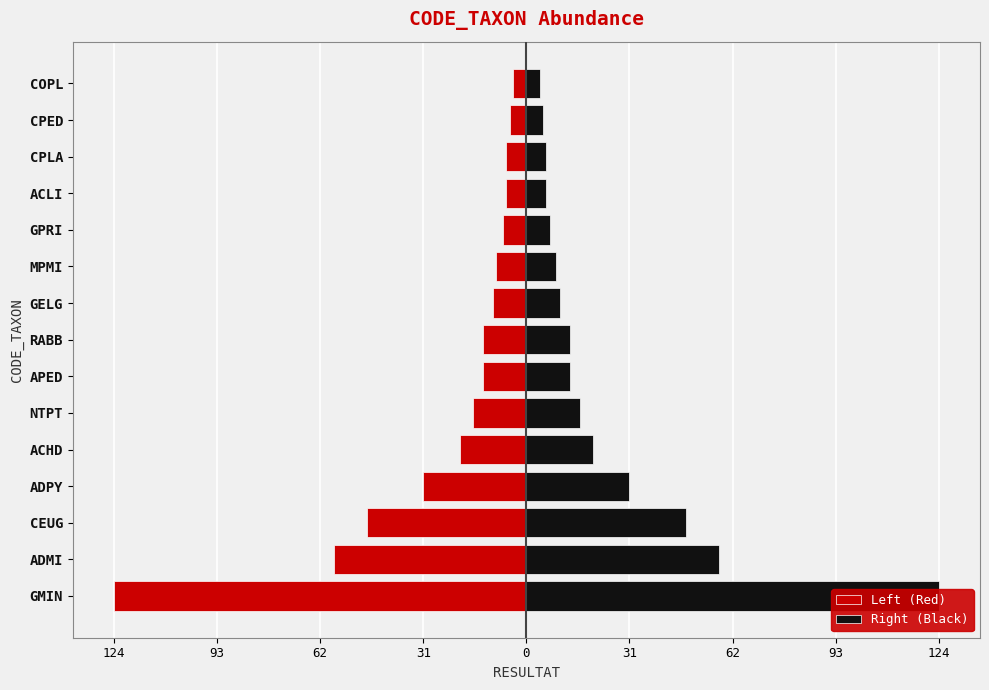

List the series in order of their peak value, highest first.

Right (Black), Left (Red)